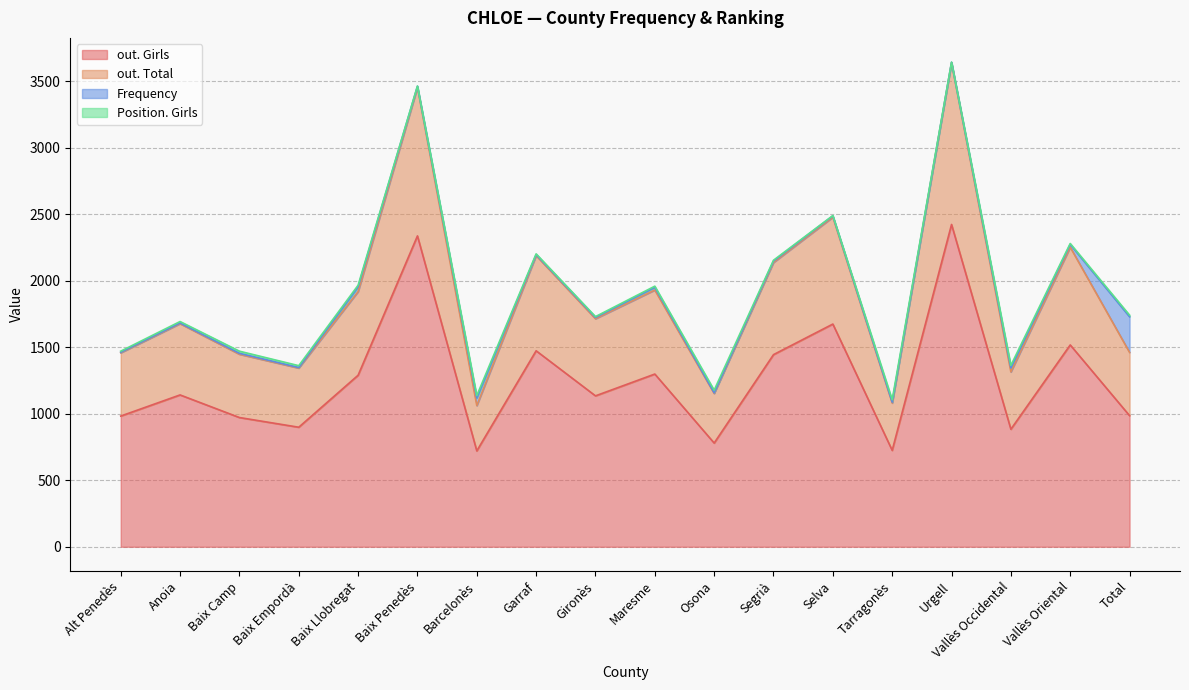

In out. Total, how many points are lower than both neighbors (excluding endpoints)?

6